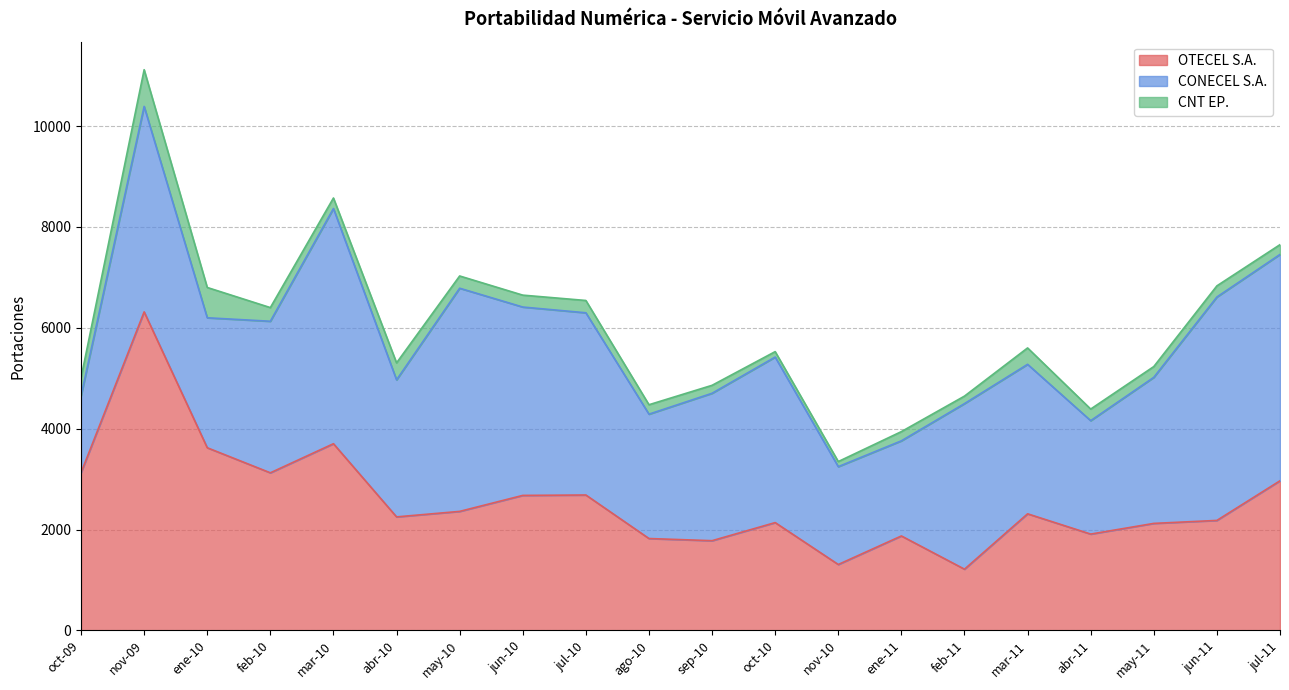

Which category has the highest value across all series?

nov-09